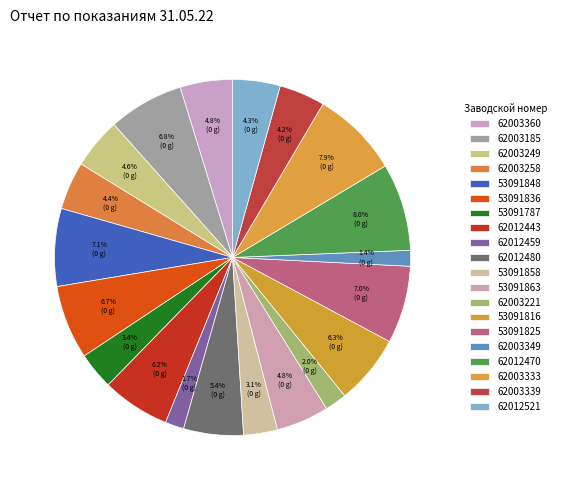

Count the number of slices in the pie.

20